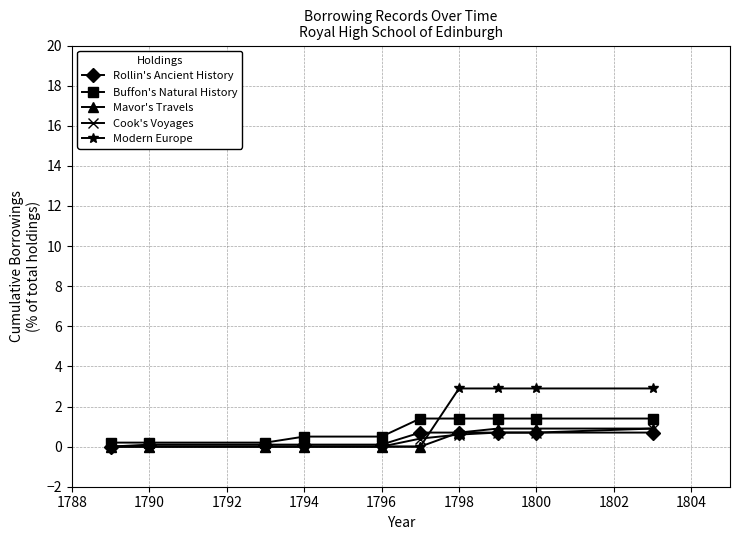

Which series has the widest spread of values?

Modern Europe